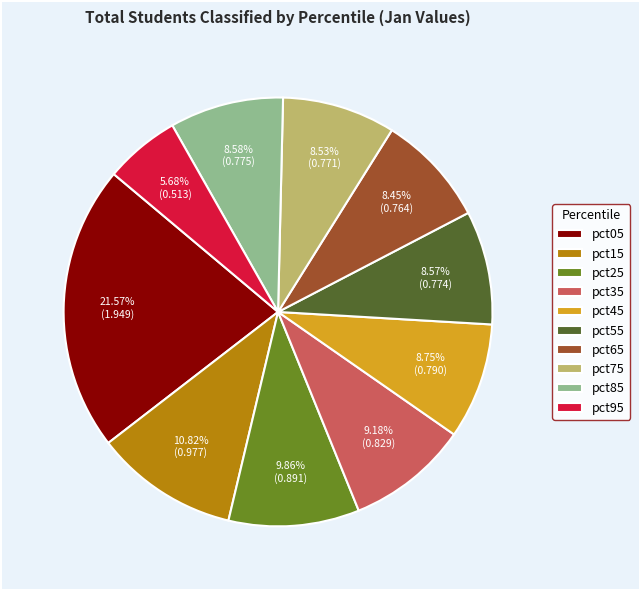

Do pct75 and pct65 together represent more than half of the pie?

No